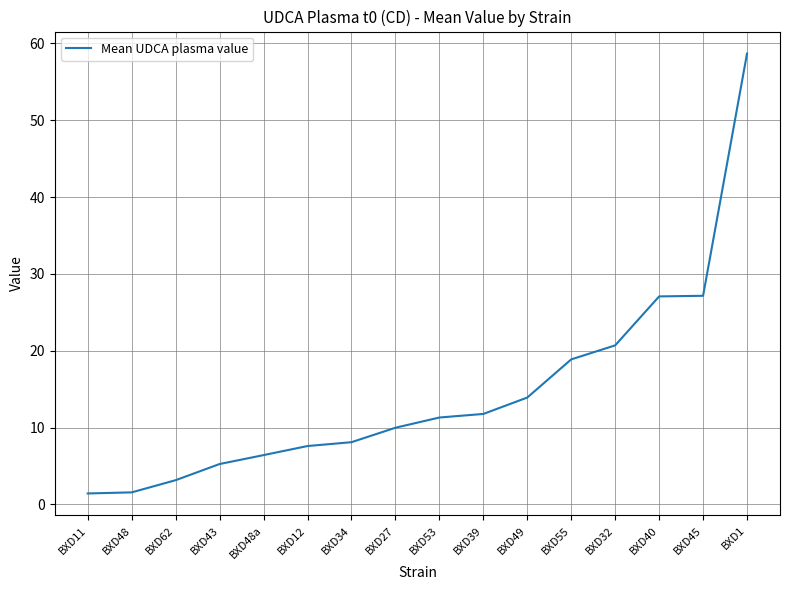

How many distinct data groups are displayed?

1